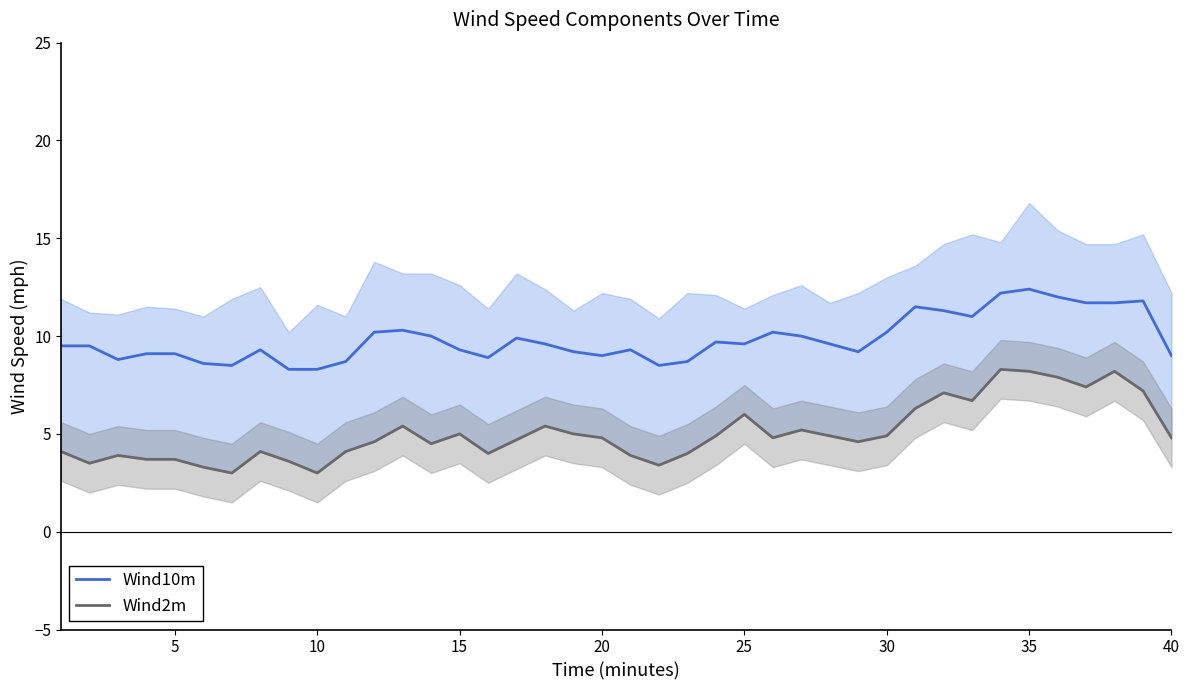

Which series has the largest total across all categories?

Wind10m